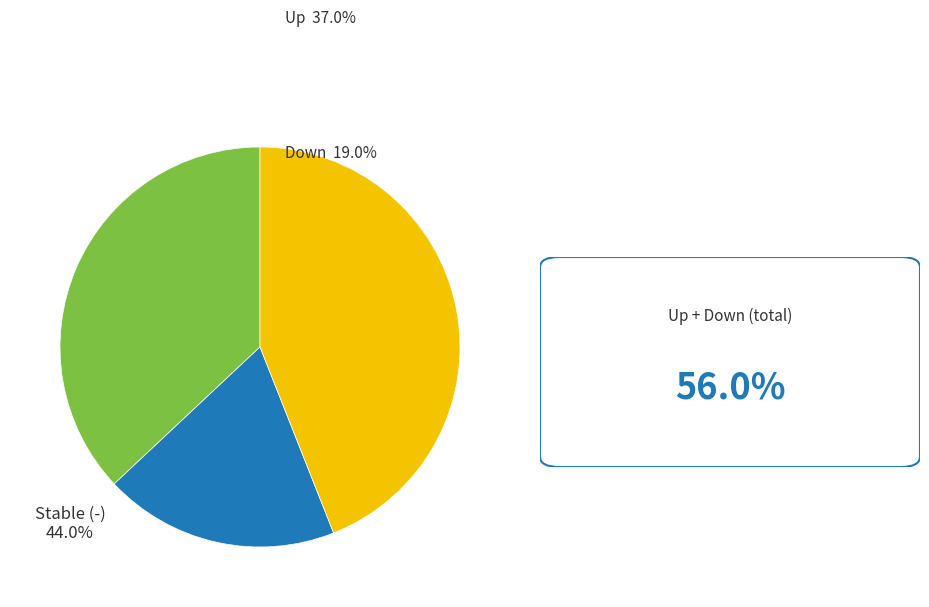

Does any single category account for the majority?

No